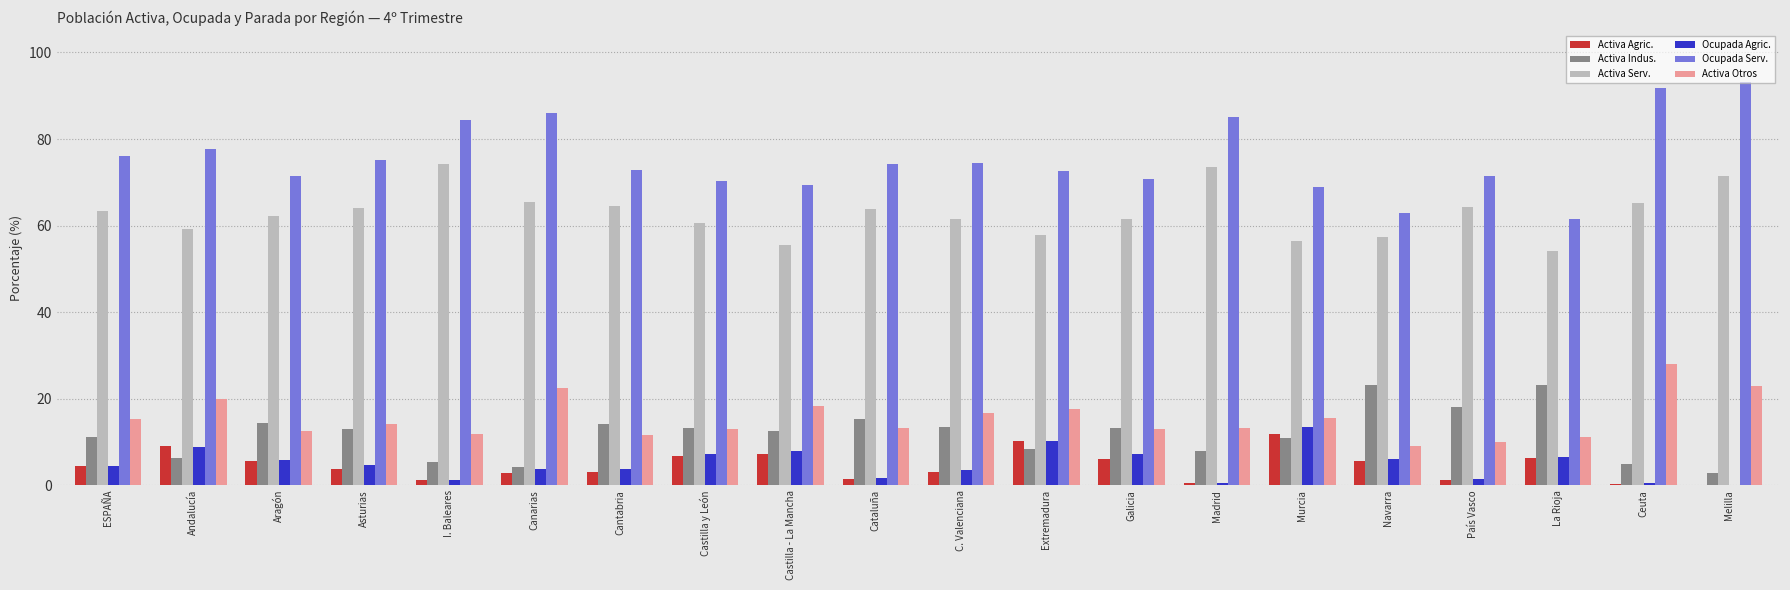

Rank the series at Castilla - La Mancha from highest to lowest value.

Ocupada Serv., Activa Serv., Activa Otros, Activa Indus., Ocupada Agric., Activa Agric.